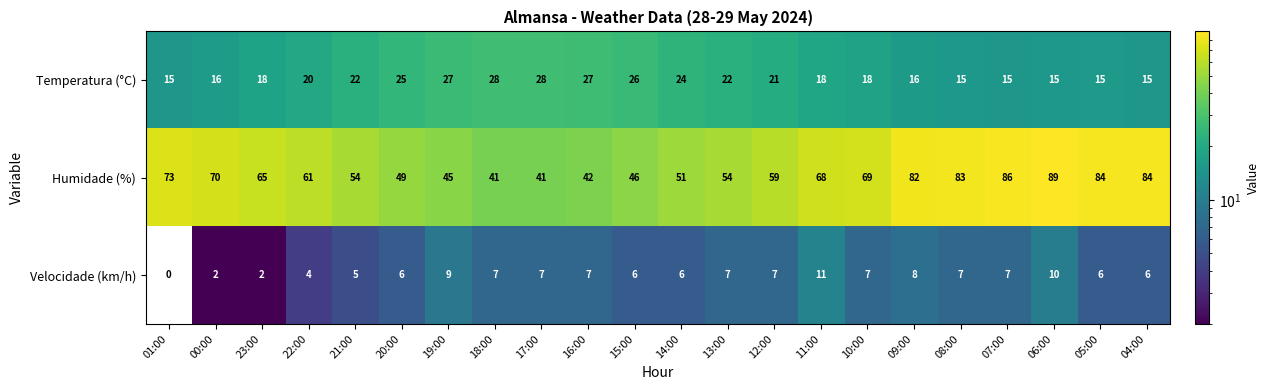

Rank the series at 14:00 from highest to lowest value.

Humidade (%), Temperatura (°C), Velocidade (km/h)